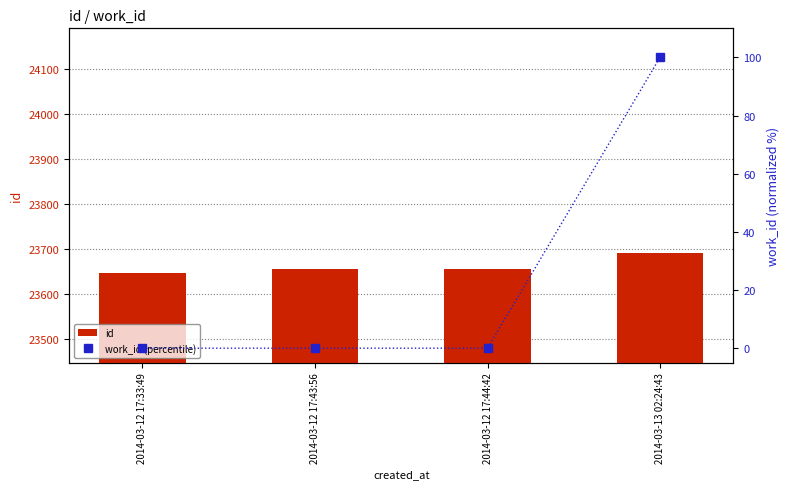

What is the highest value of the id series?

23690.0